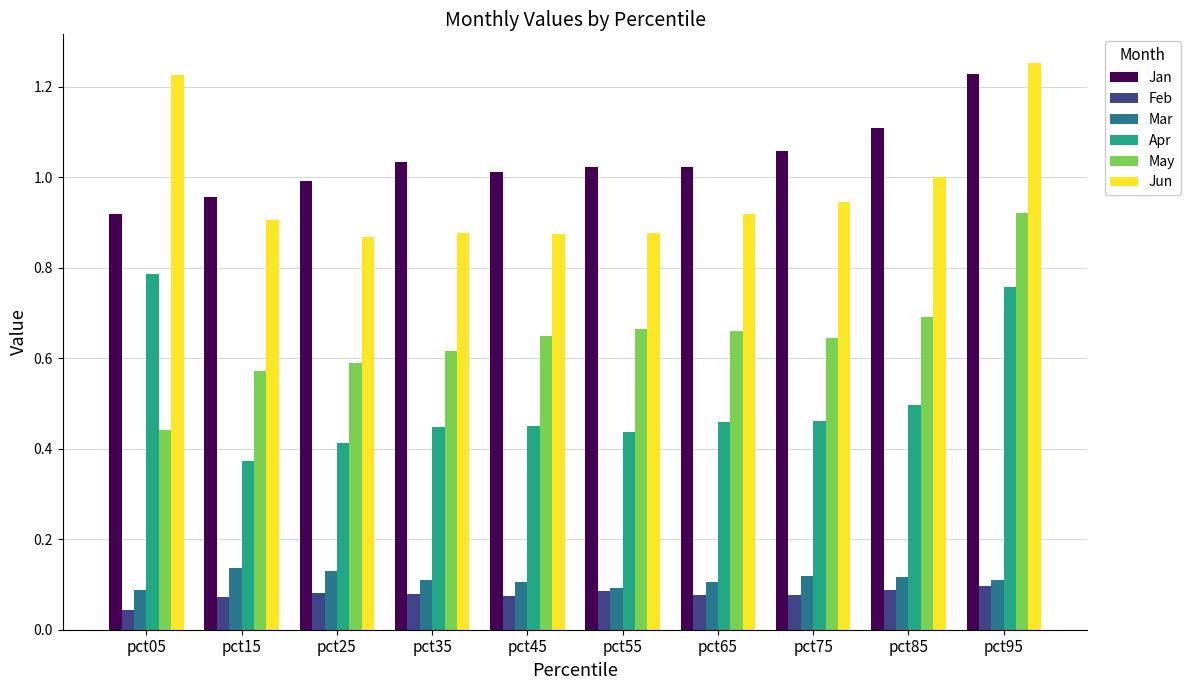

Which series has the largest range (max minus min)?

May